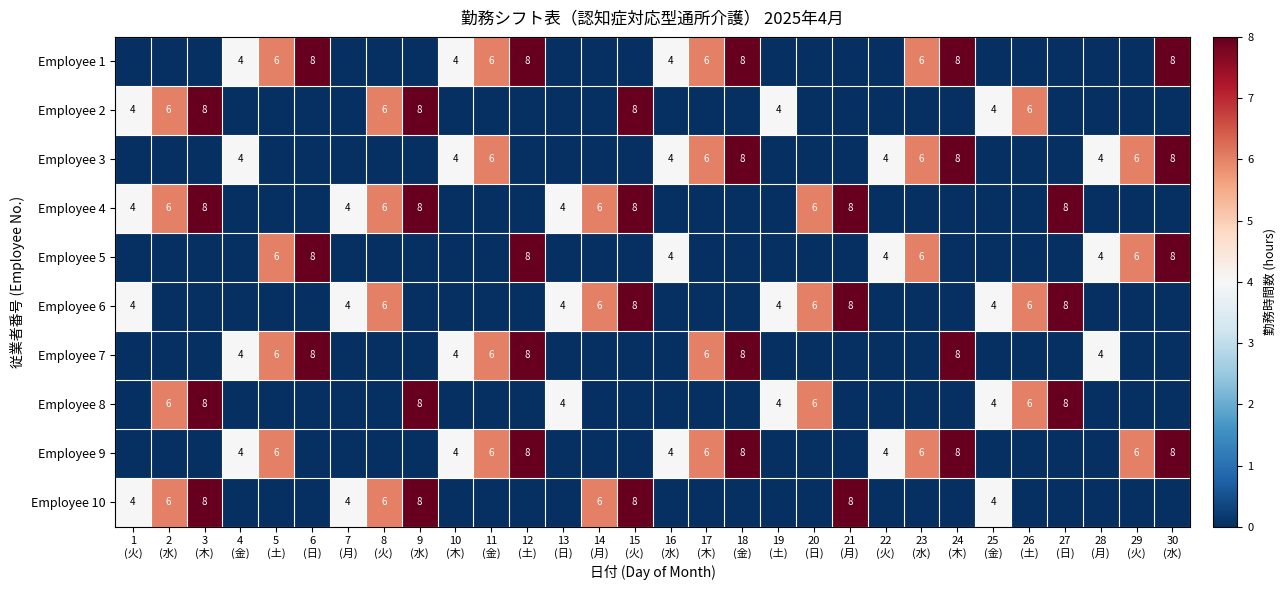

Is it true that Employee 5 equals 6 at 23 (水)?

True